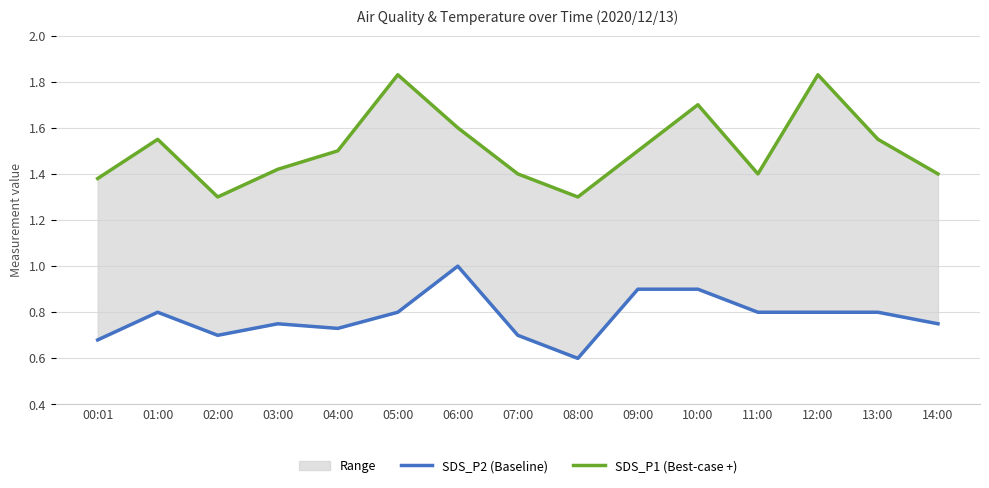

At which category does SDS_P2 (Baseline) reach its first local valley?

02:00